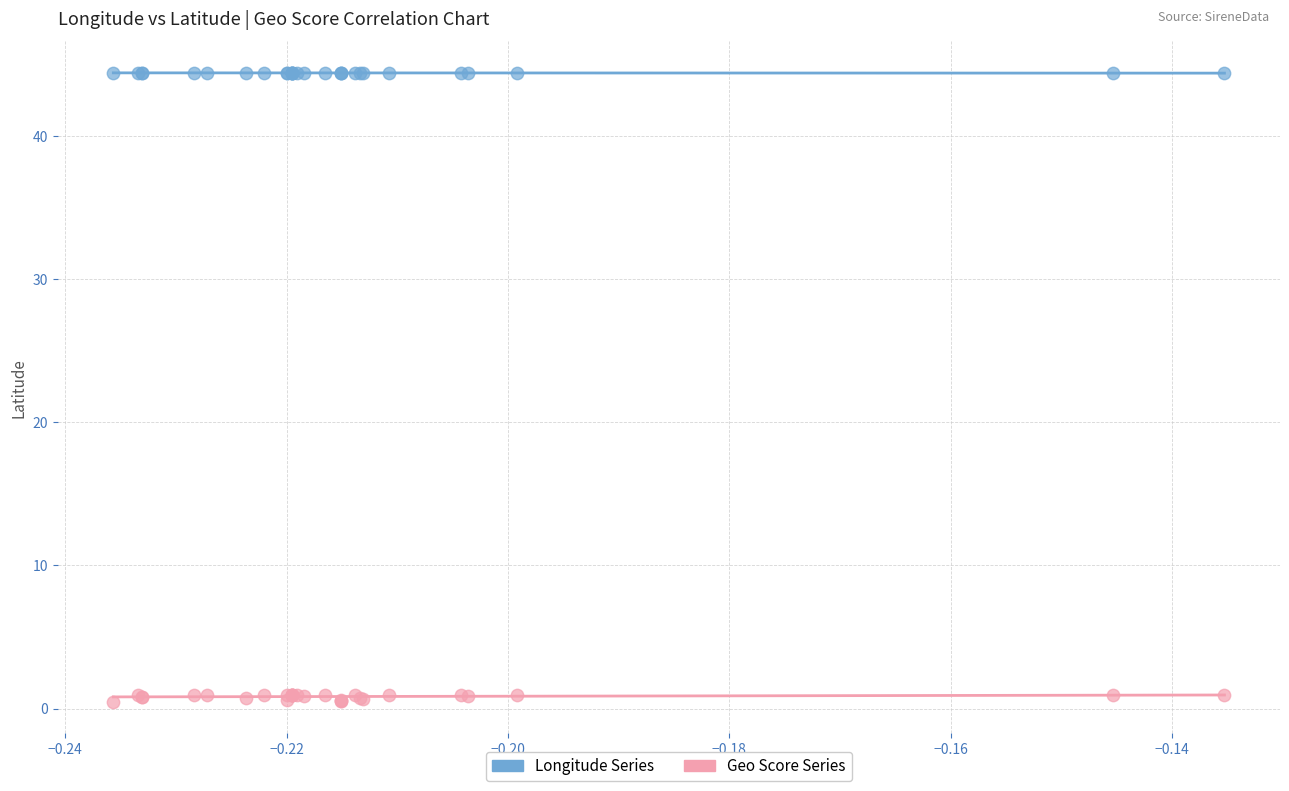

Which series has the largest Y range (max minus min)?

Geo Score Series